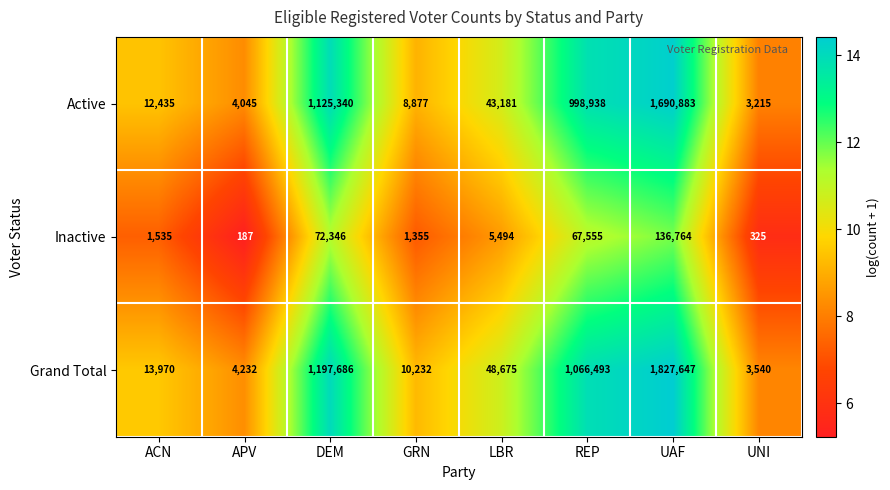

Read the Grand Total value at UNI.

3540